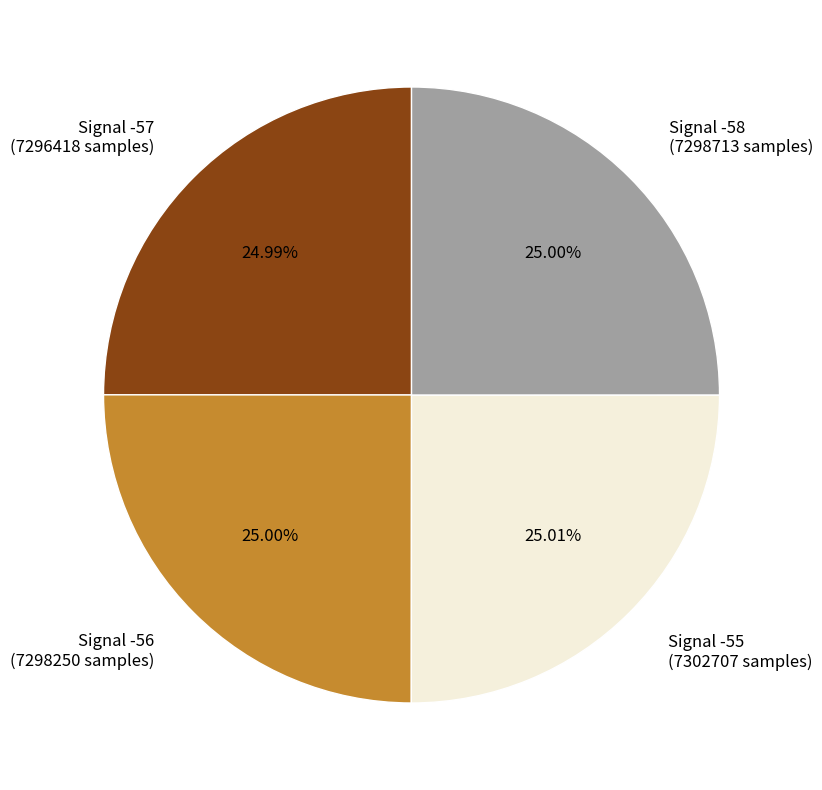

How many segments does this pie chart have?

4